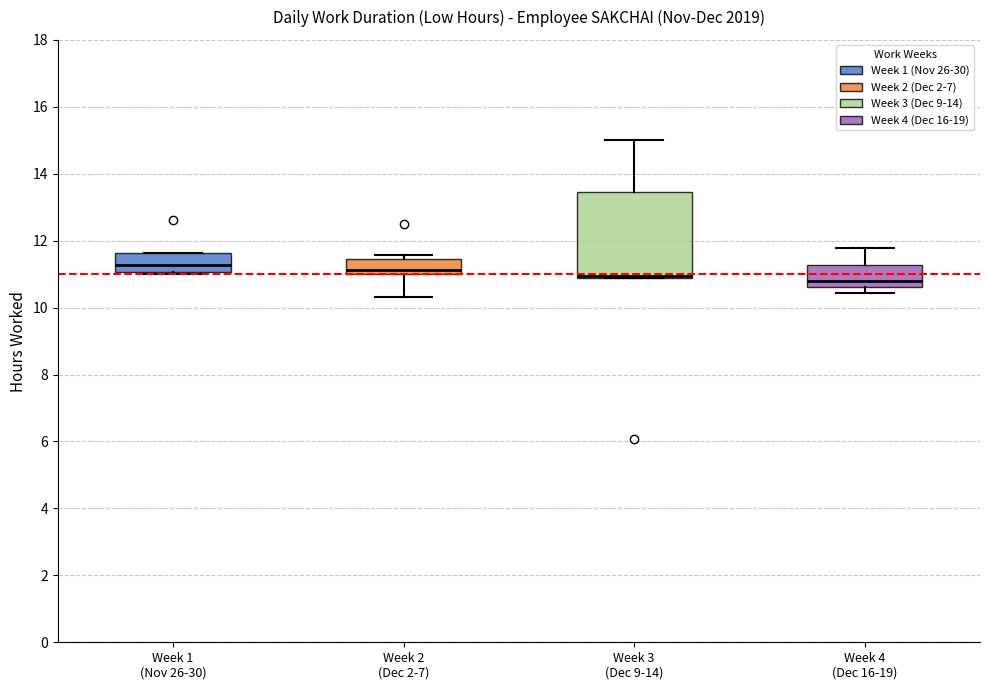

Where does the upper whisker of the box for Week 3 (Dec 9-14) end on the y-axis? The values are not printed on the chart, so give them approximately, as read against the axis.

15.0